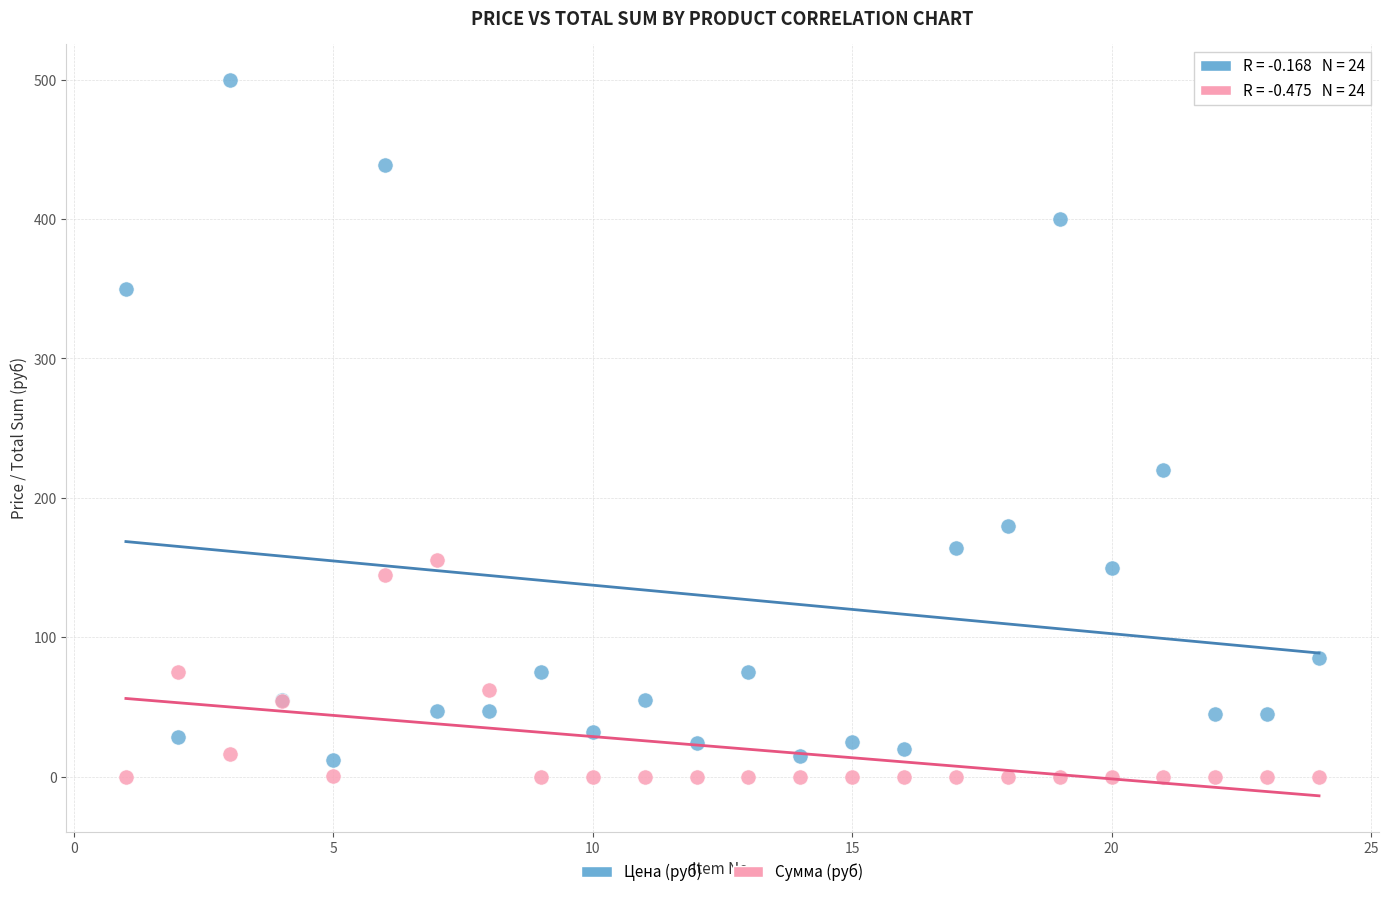

Which series reaches the maximum Y coordinate?

Цена (руб)